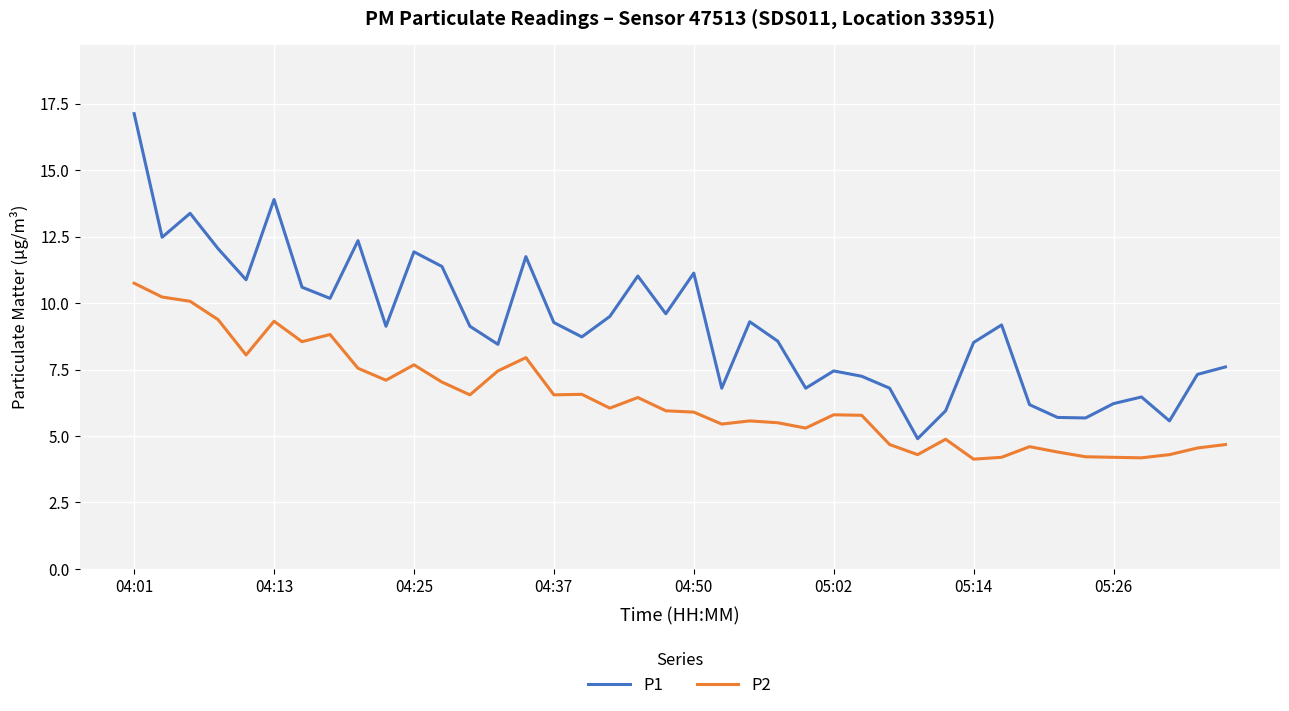

True or false: P2 and P1 cross at least once.

False